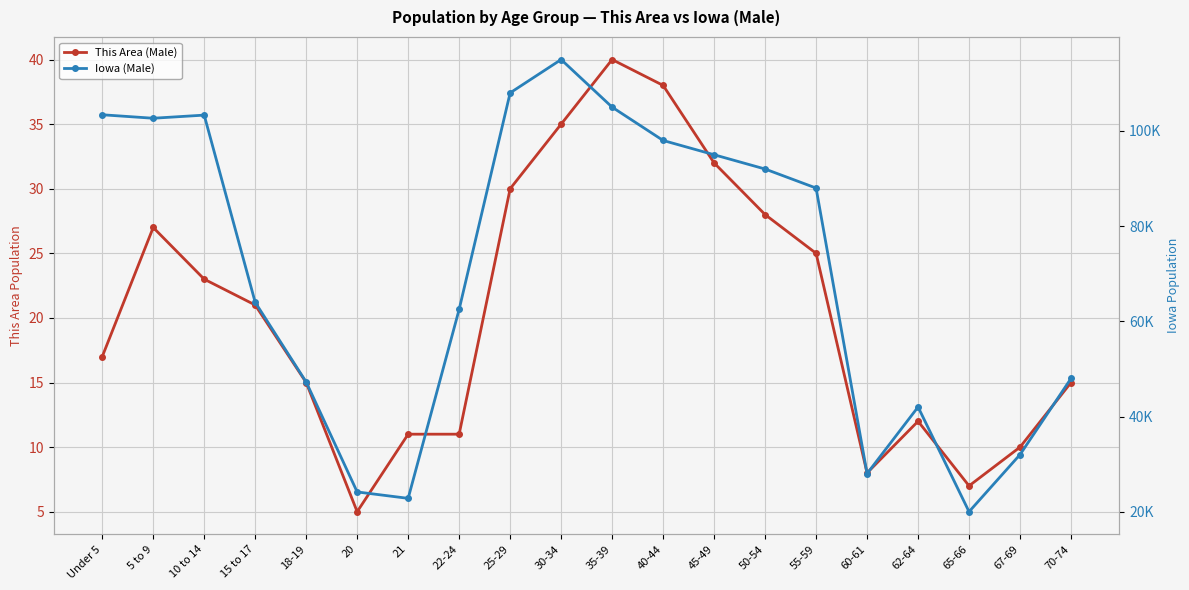

Which series has the largest total across all categories?

Iowa (Male)